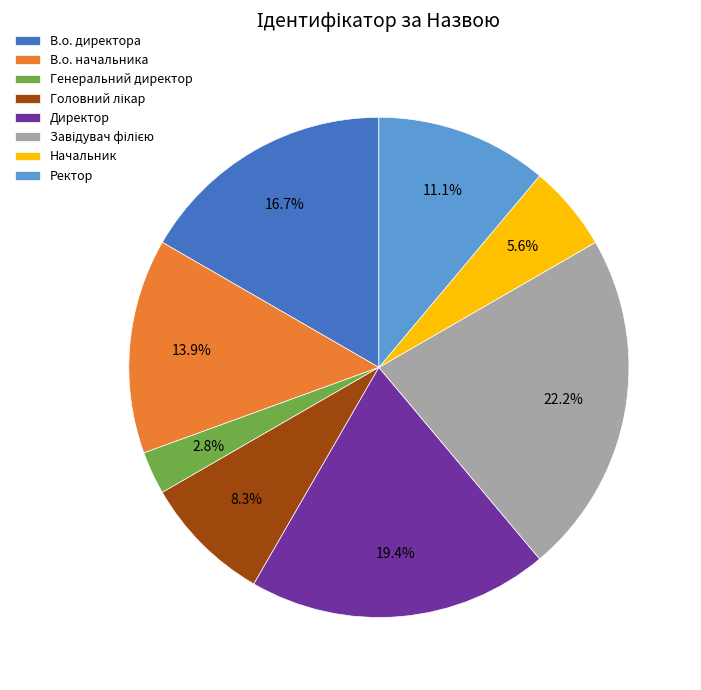

To the nearest percent, what portion does Начальник represent?

6%